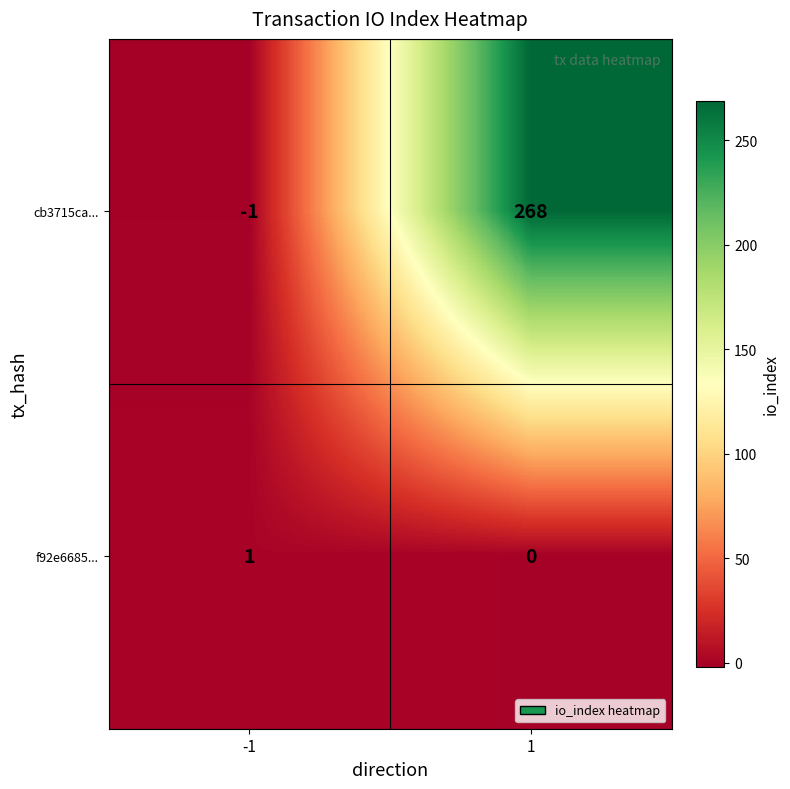

Reading right to left, transcribe all the data shown in this chart.

cb3715ca...: 1=268	-1=-1
f92e6685...: 1=0	-1=1